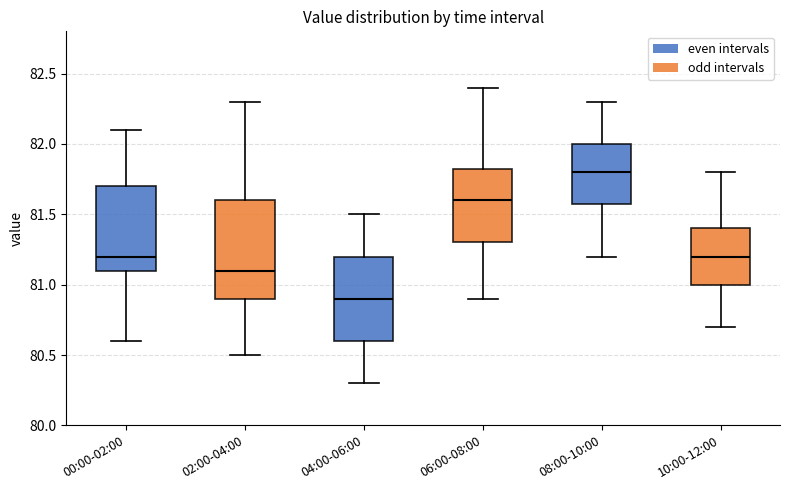

Reading left to right, read every box against the y-axis: the position of its median line, the range the box covers, and the ends of its whiskers. The values are not printed on the chart, so give them approximately, as read against the axis.

00:00-02:00: median 81.20, box 81.10 to 81.70, whiskers 80.60 to 82.10
02:00-04:00: median 81.10, box 80.90 to 81.60, whiskers 80.50 to 82.30
04:00-06:00: median 80.90, box 80.60 to 81.20, whiskers 80.30 to 81.50
06:00-08:00: median 81.60, box 81.30 to 81.85, whiskers 80.90 to 82.40
08:00-10:00: median 81.80, box 81.60 to 82.00, whiskers 81.20 to 82.30
10:00-12:00: median 81.20, box 81.00 to 81.40, whiskers 80.70 to 81.80